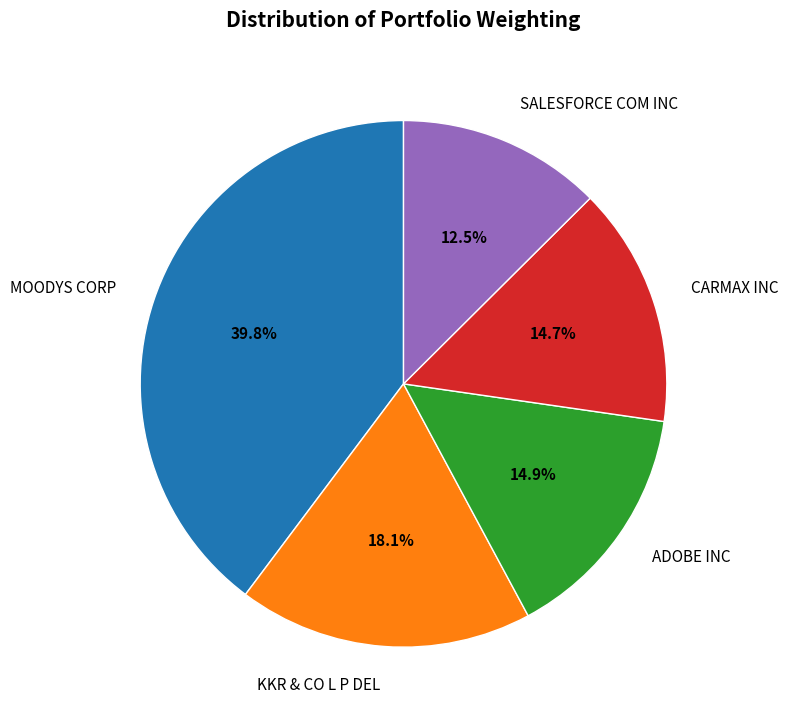

True or false: KKR & CO L P DEL accounts for 6% of the total.

False